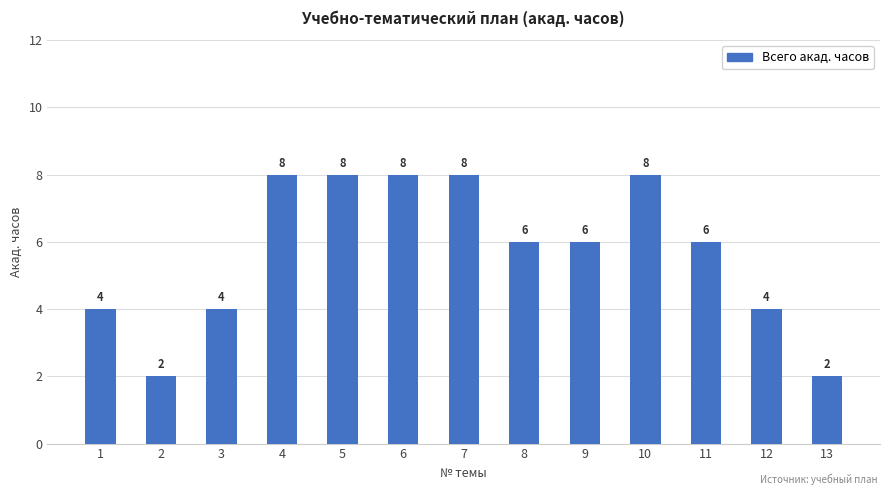

What is the sum of the values at 11 and 6?

14